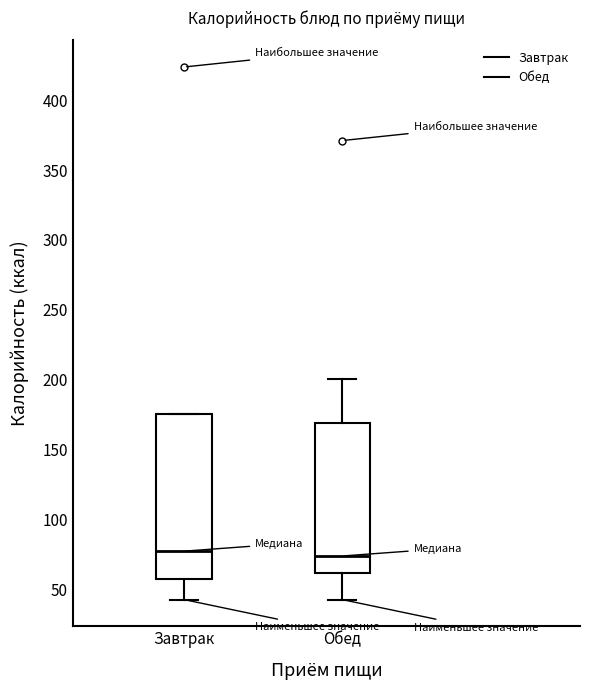

Reading left to right, read every box against the y-axis: the position of its median line, the range the box covers, and the ends of its whiskers. The values are not printed on the chart, so give them approximately, as read against the axis.

Завтрак: median 75, box 55 to 175, whiskers 45 to 175
Обед: median 75, box 60 to 170, whiskers 45 to 200